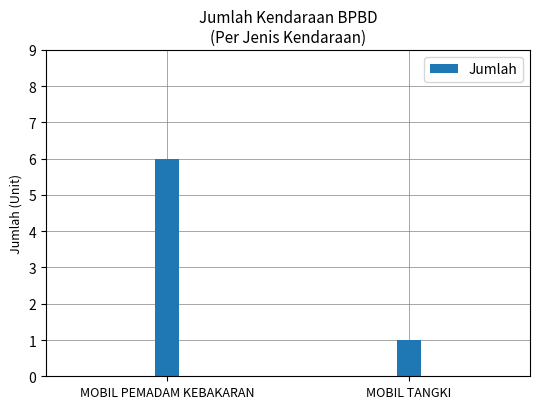

What is the value of the 1st bar from the left?

6